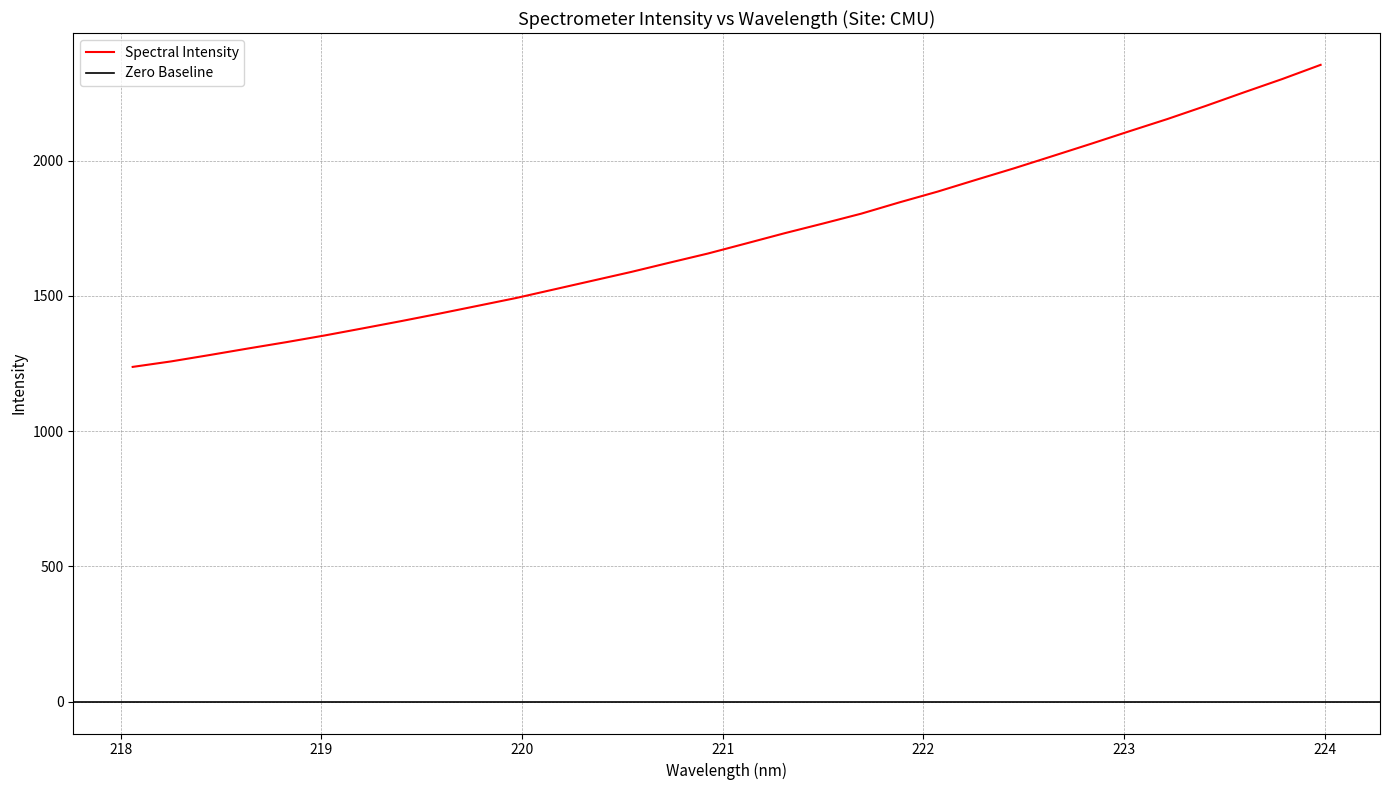

What is the greatest value displayed?

2353.5